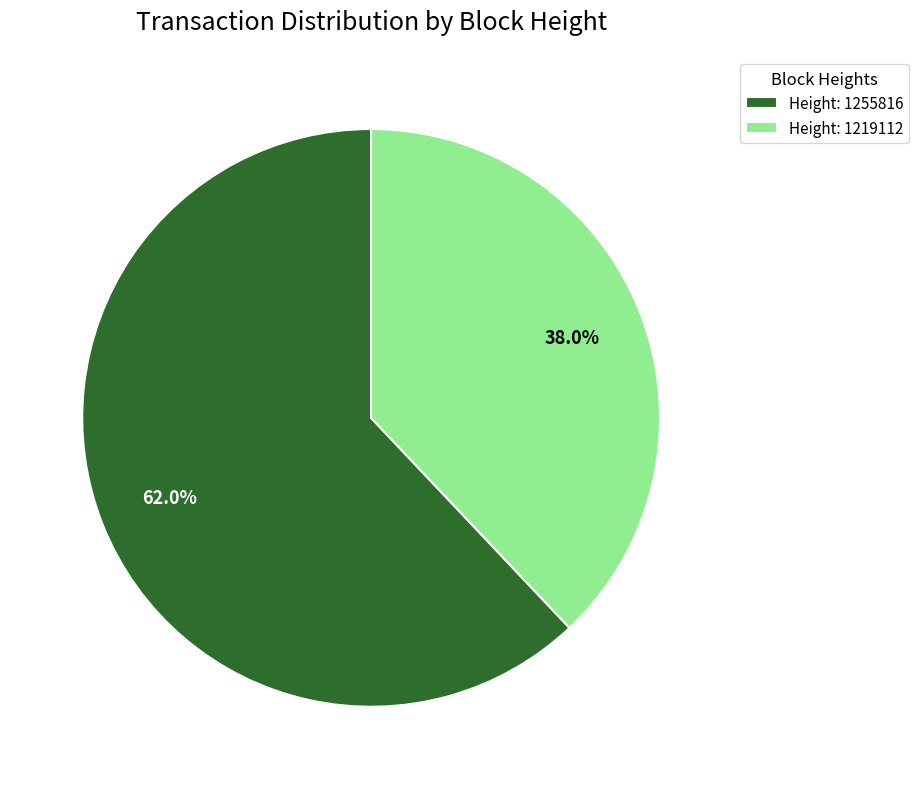

Which has a higher value, Height: 1255816 or Height: 1219112?

Height: 1255816